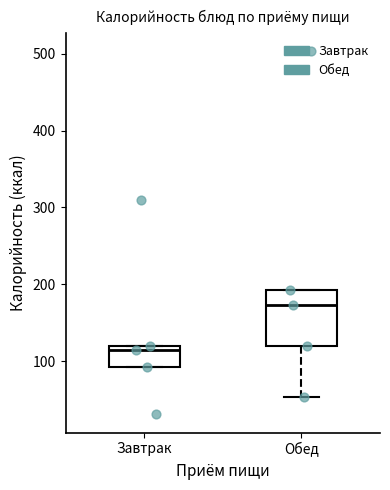

Which box's median line is the lowest?

Завтрак